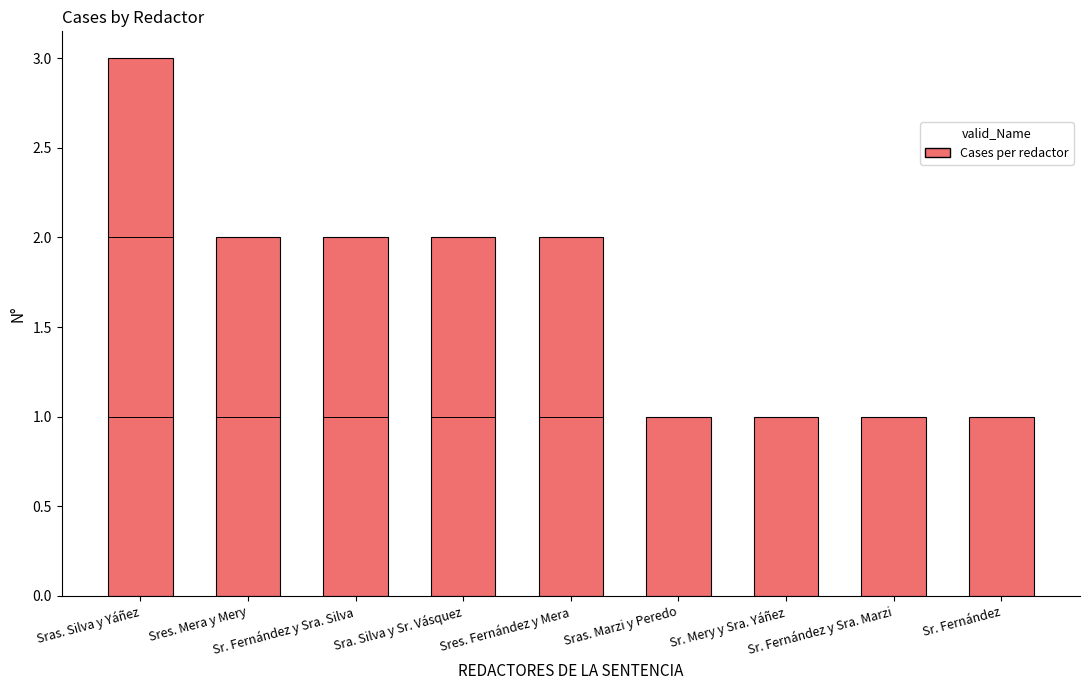

What is the change in value from Sras. Silva y Yáñez to Sres. Mera y Mery?

-1